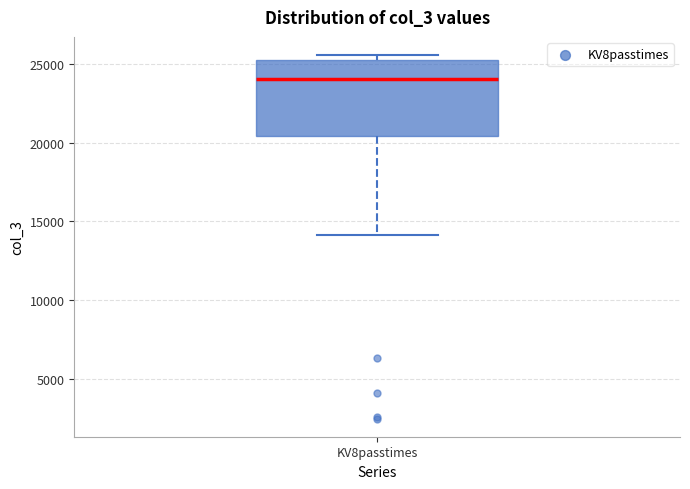

Read this box plot against the y-axis: the position of the median line, the range covered by the box, and the ends of both whiskers. The values are not printed on the chart, so give them approximately, as read against the axis.

median 24000, box 20500 to 25000, whiskers 14000 to 25500